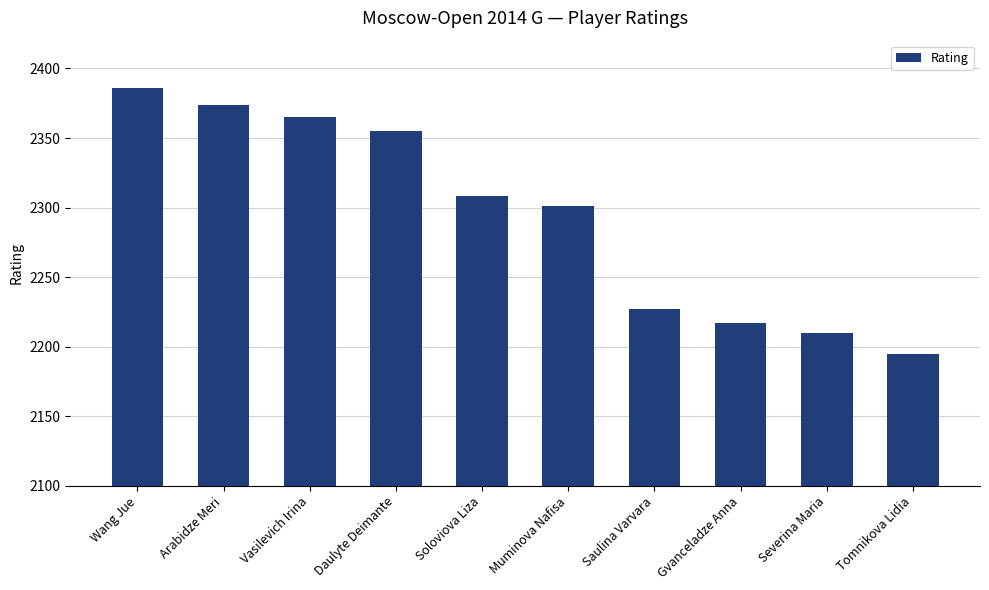

Count the number of data series in this chart.

1